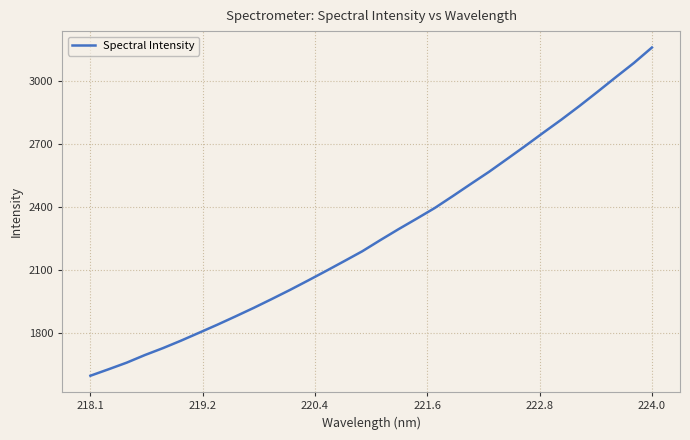

What is the difference between the maximum and minimum values?

1561.6